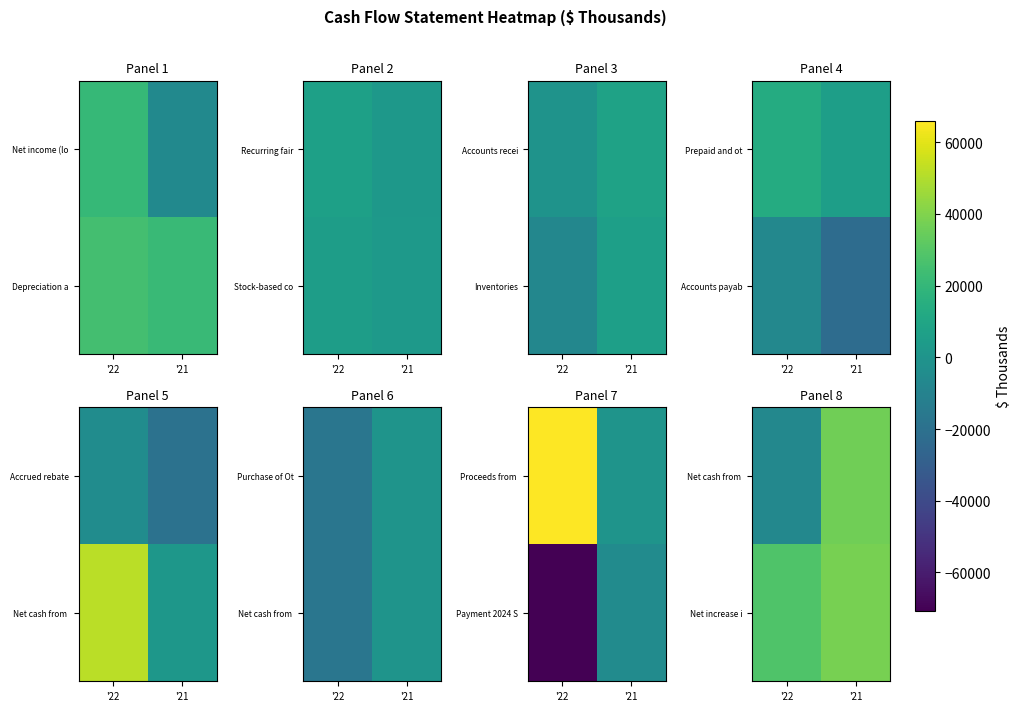

How many negative values does the Net cash from series have?

1